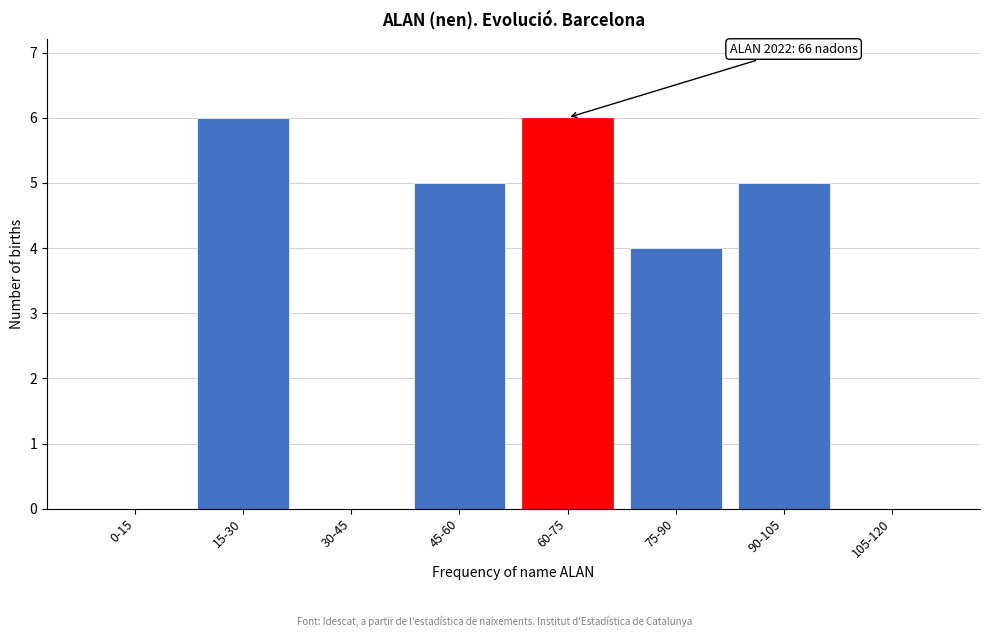

Reading left to right, extract all data points from this chart.

0-15=0	15-30=6	30-45=0	45-60=5	60-75=6	75-90=4	90-105=5	105-120=0